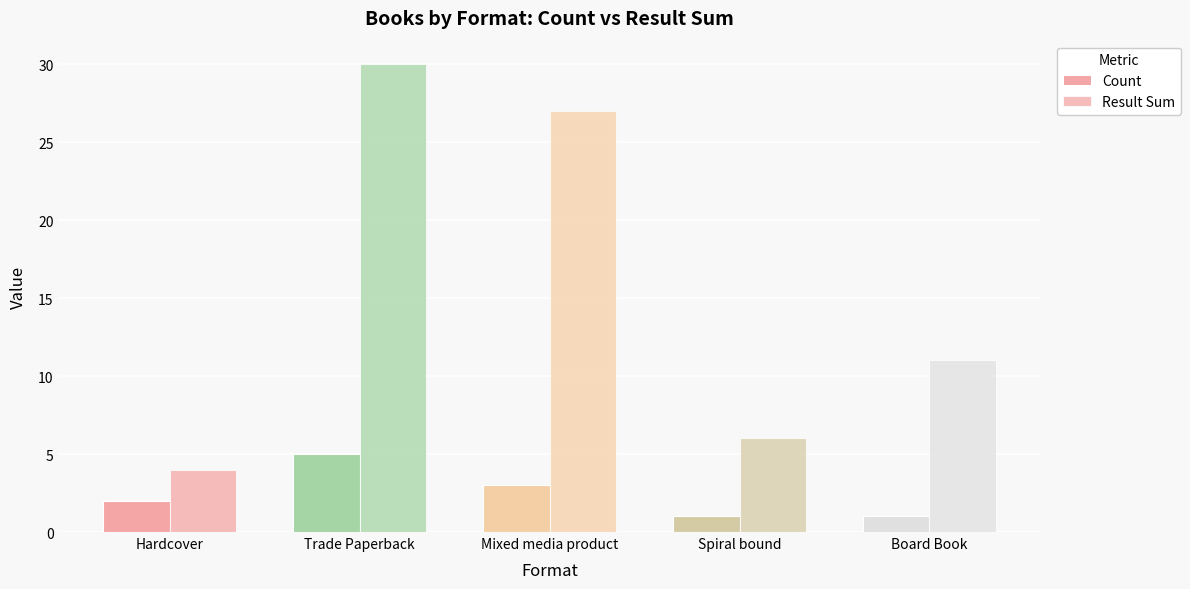

Rank the series by their average value, from lowest to highest.

Count, Result Sum